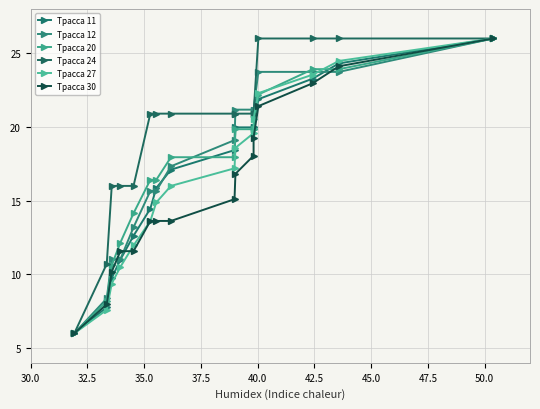

Where do Трасса 11 and Трасса 20 first cross each other?

47.5 and 50.0